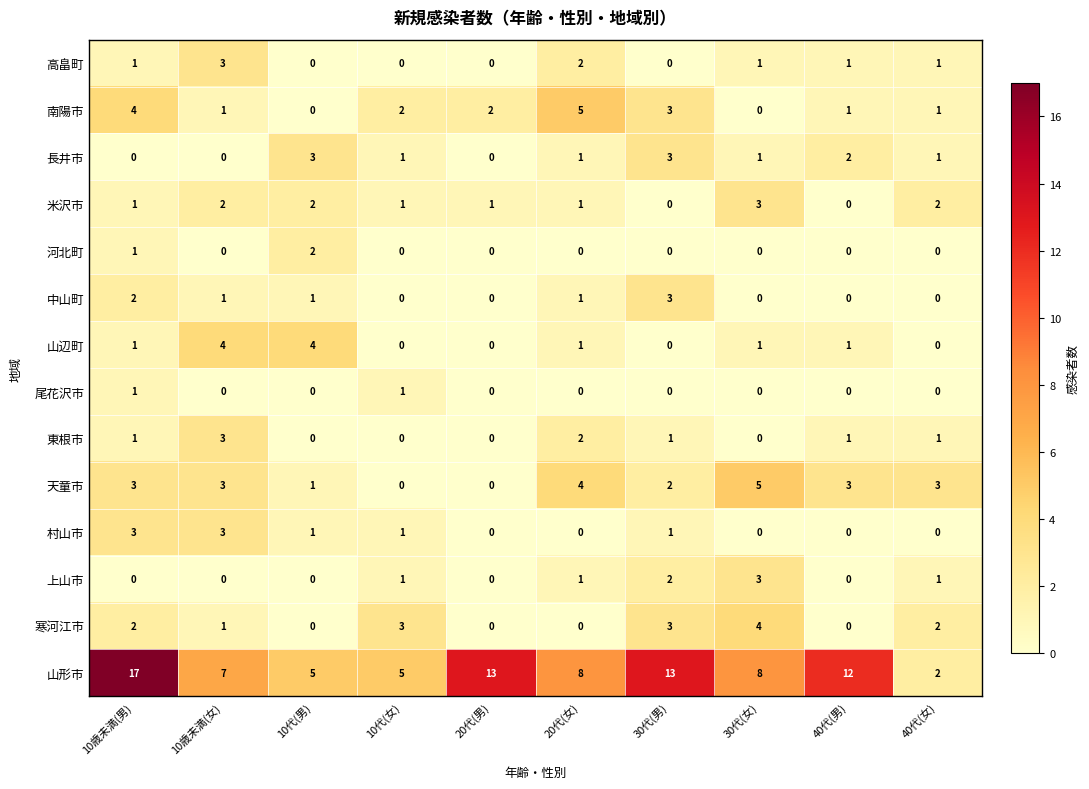

What is the difference between the maximum and second lowest values in the 寒河江市 series?

4